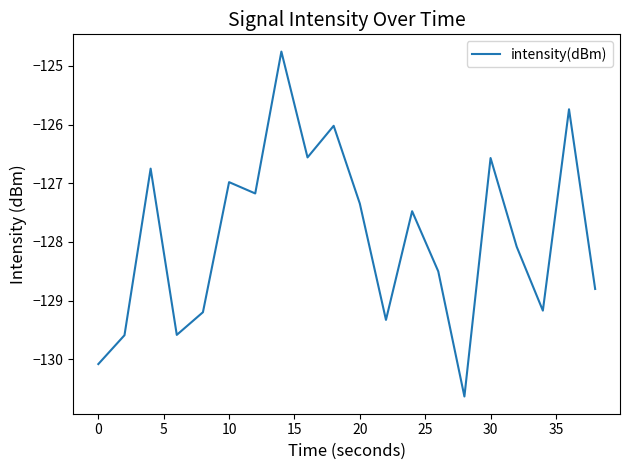

What is the maximum value shown in the chart?

-124.8